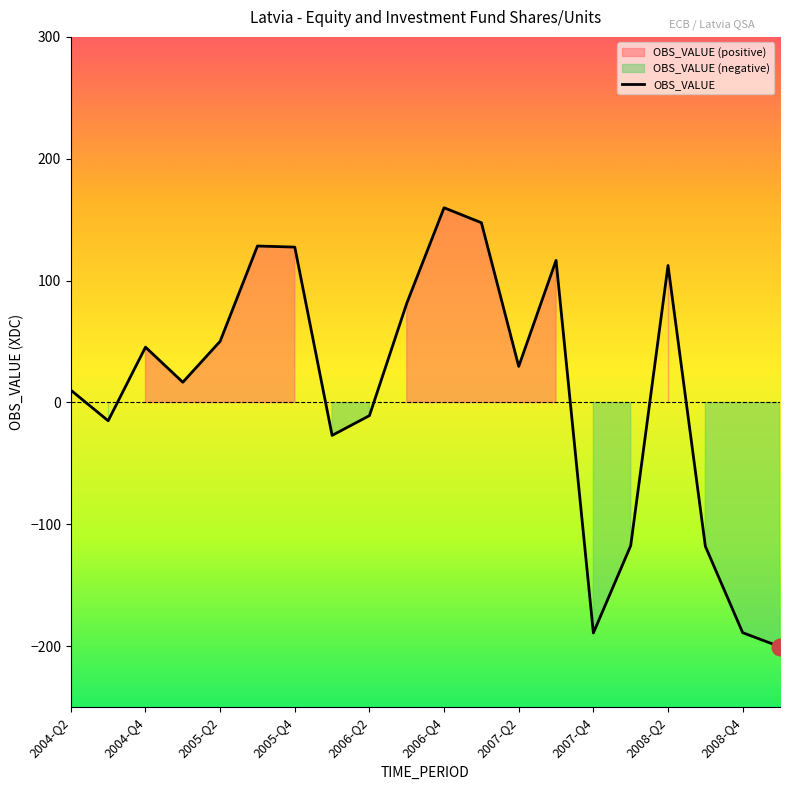

Which category has the highest value in the OBS_VALUE series?

2006-Q4